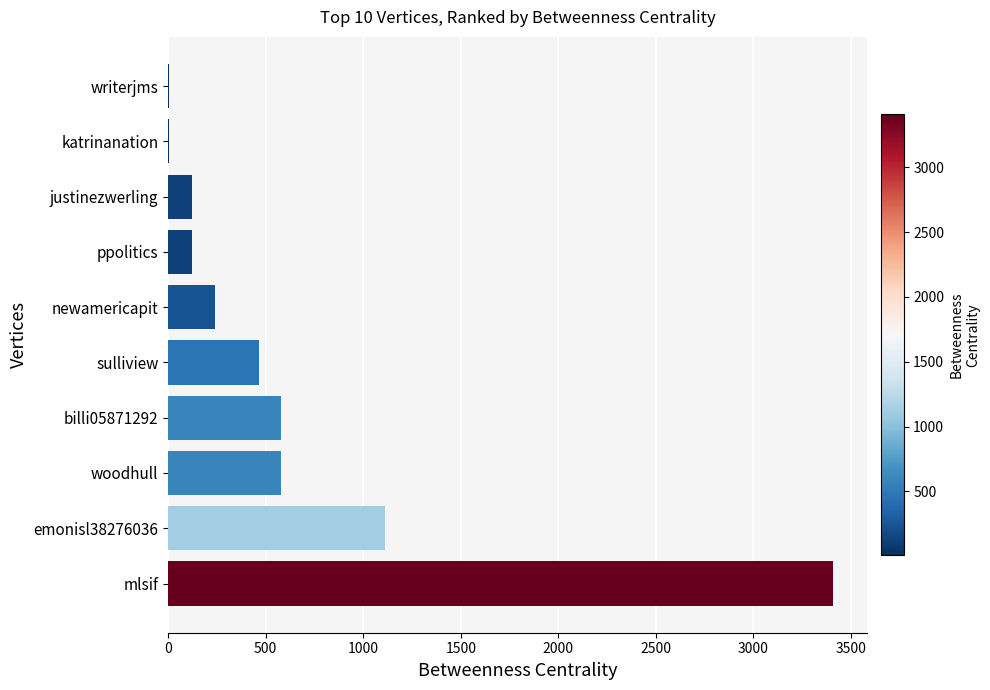

What value does the data have at newamericapit?

238.0